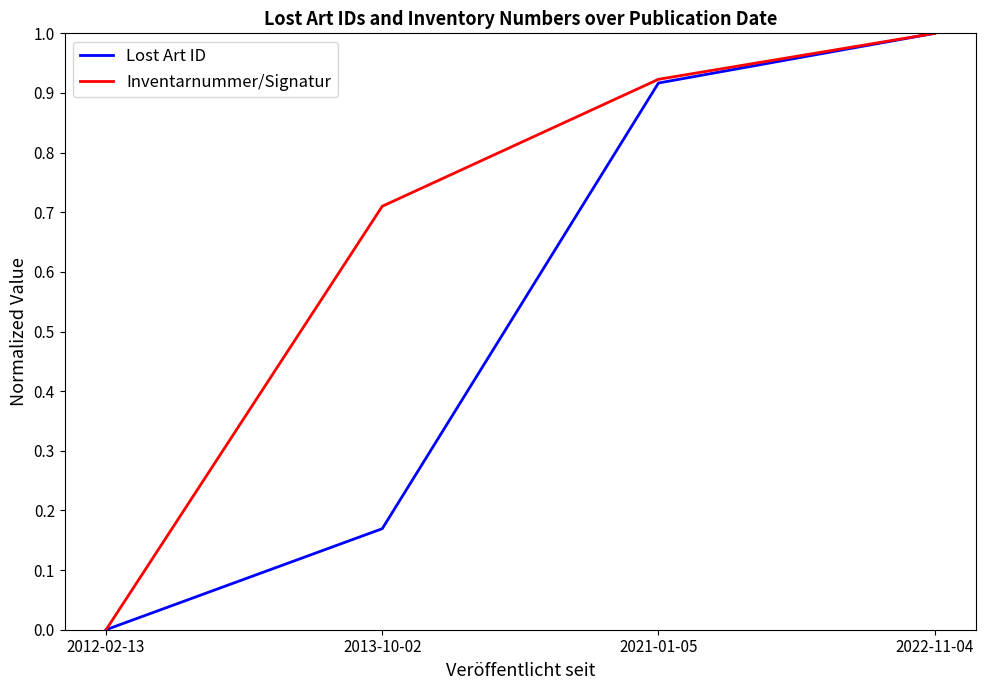

How many series are shown in this chart?

2